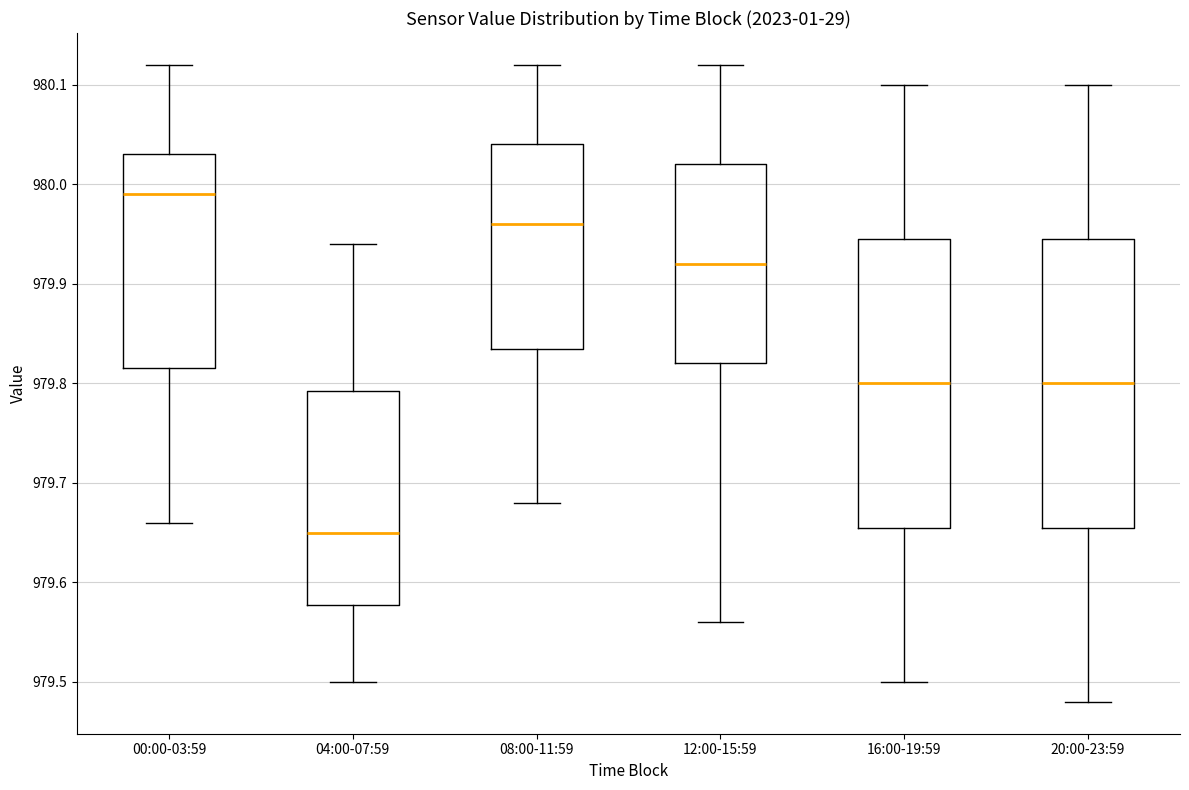

Reading left to right, transcribe this box plot: for each box, give where its median line is, the range the box spans, and where its two whiskers end, as read against the y-axis. The values are not printed on the chart, so give them approximately, as read against the axis.

00:00-03:59: median 979.99, box 979.82 to 980.03, whiskers 979.66 to 980.12
04:00-07:59: median 979.65, box 979.58 to 979.79, whiskers 979.50 to 979.94
08:00-11:59: median 979.96, box 979.84 to 980.04, whiskers 979.68 to 980.12
12:00-15:59: median 979.92, box 979.82 to 980.02, whiskers 979.56 to 980.12
16:00-19:59: median 979.80, box 979.66 to 979.95, whiskers 979.50 to 980.10
20:00-23:59: median 979.80, box 979.66 to 979.95, whiskers 979.48 to 980.10